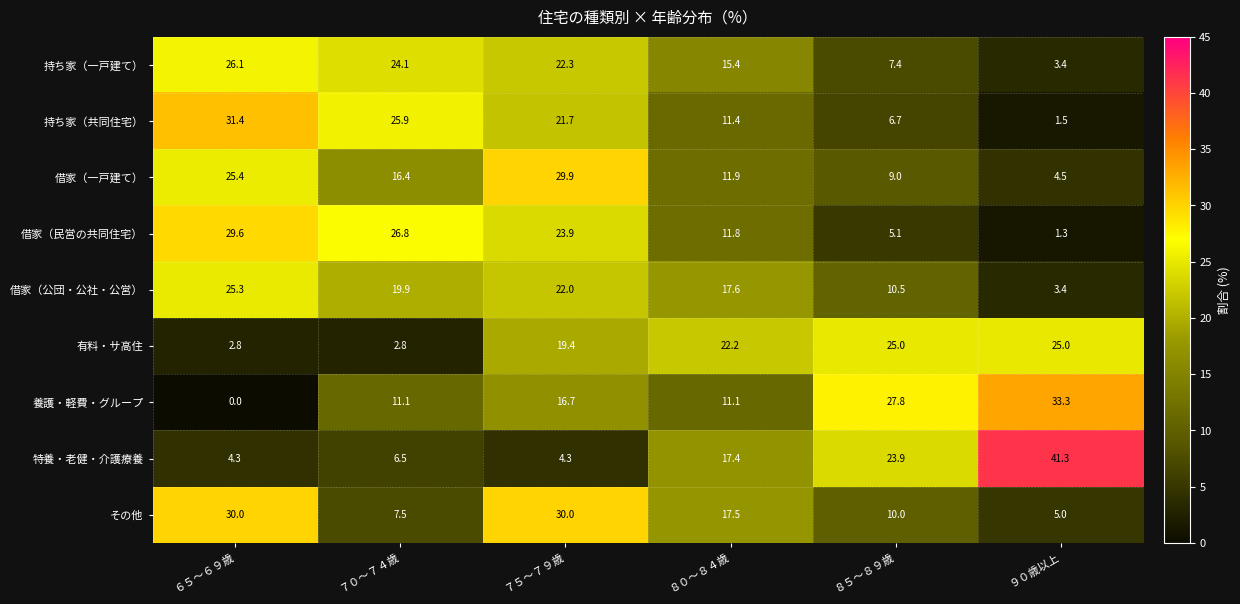

What is the maximum value shown in the chart?

41.3